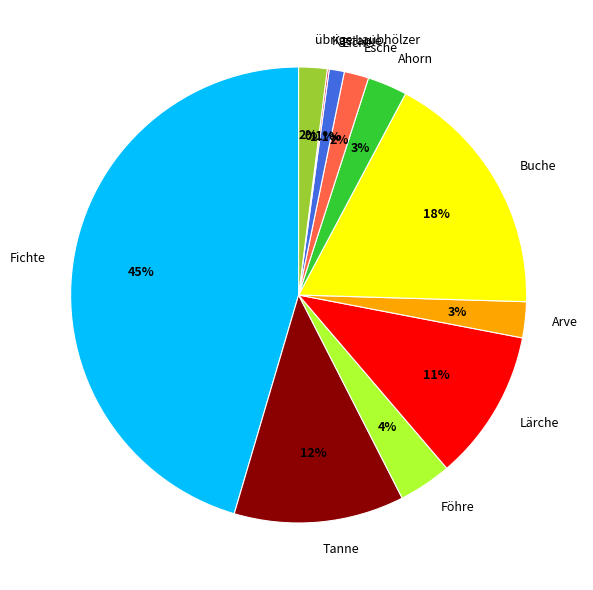

How much of the chart is everything except Föhre?

96.2%